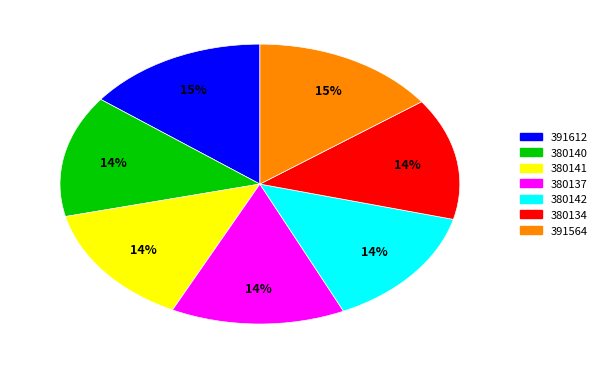

Which has a higher value, 391564 or 380142?

391564